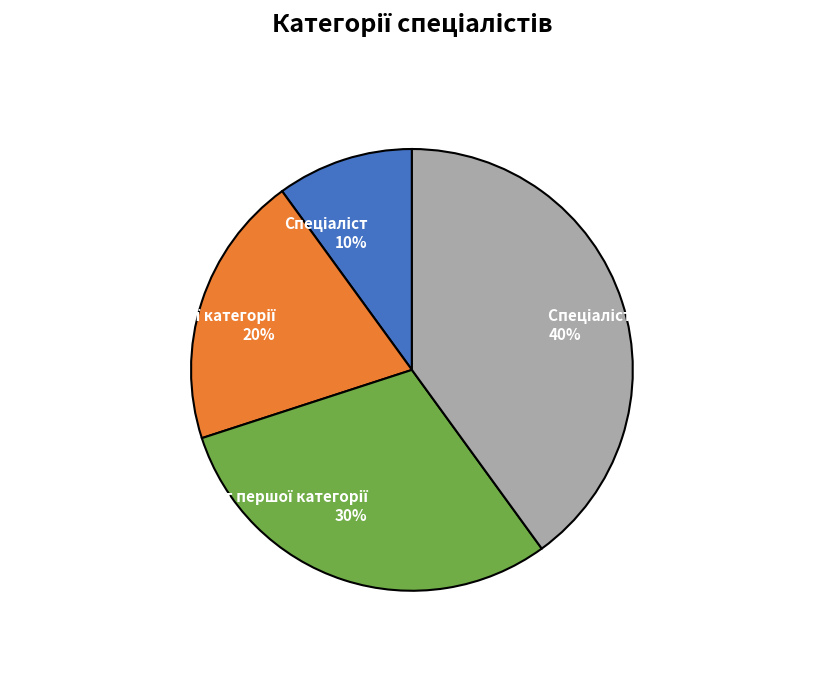

Is there any slice that represents more than half of the pie?

No